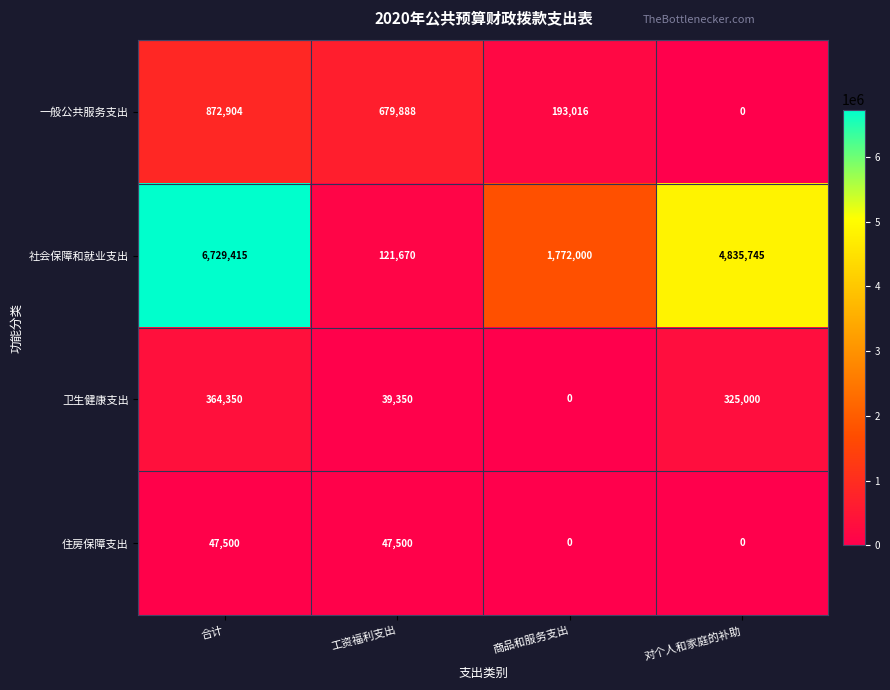

Rank the categories by 社会保障和就业支出 value from lowest to highest.

工资福利支出, 商品和服务支出, 对个人和家庭的补助, 合计